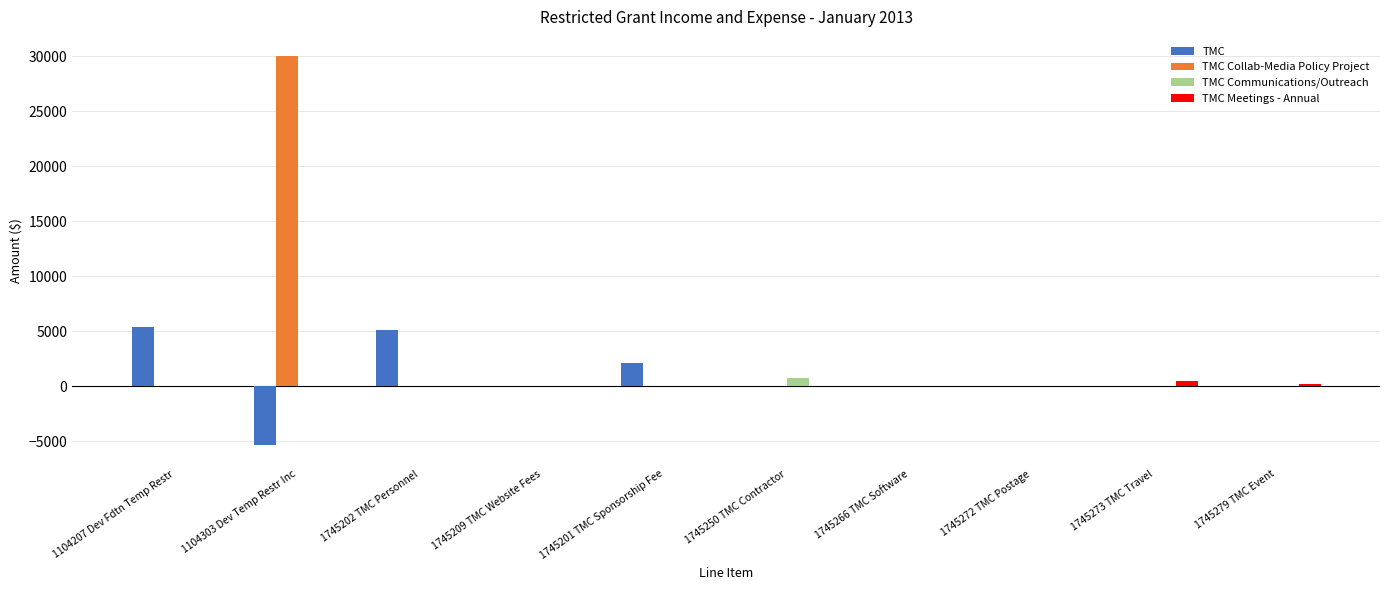

Is it true that TMC equals -7393.8 at 1745279 TMC Event?

False